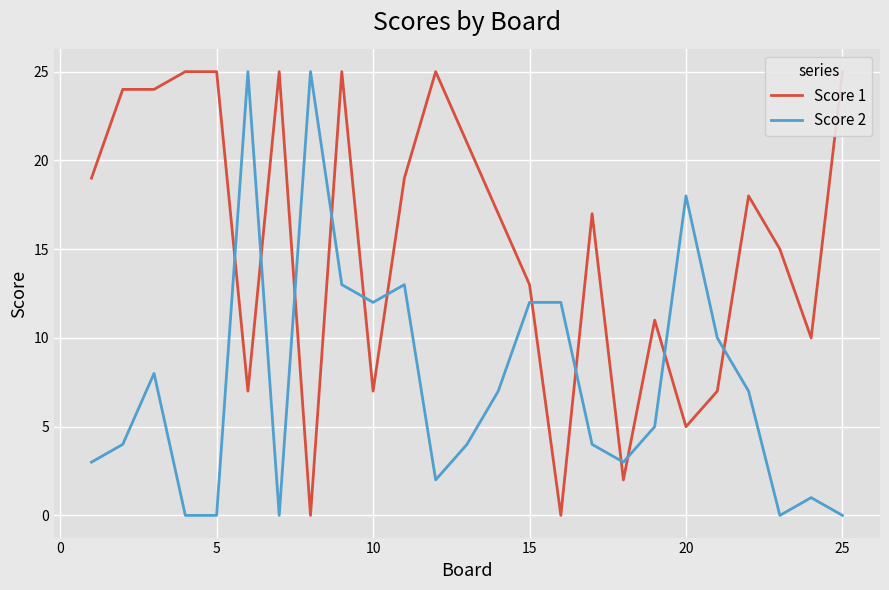

True or false: Score 2 has a value of 12 at 15.

True